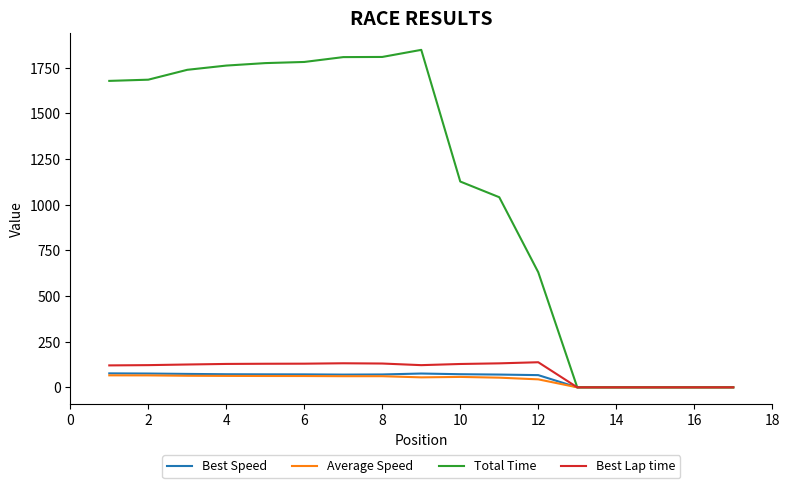

Which series has the largest range (max minus min)?

Total Time